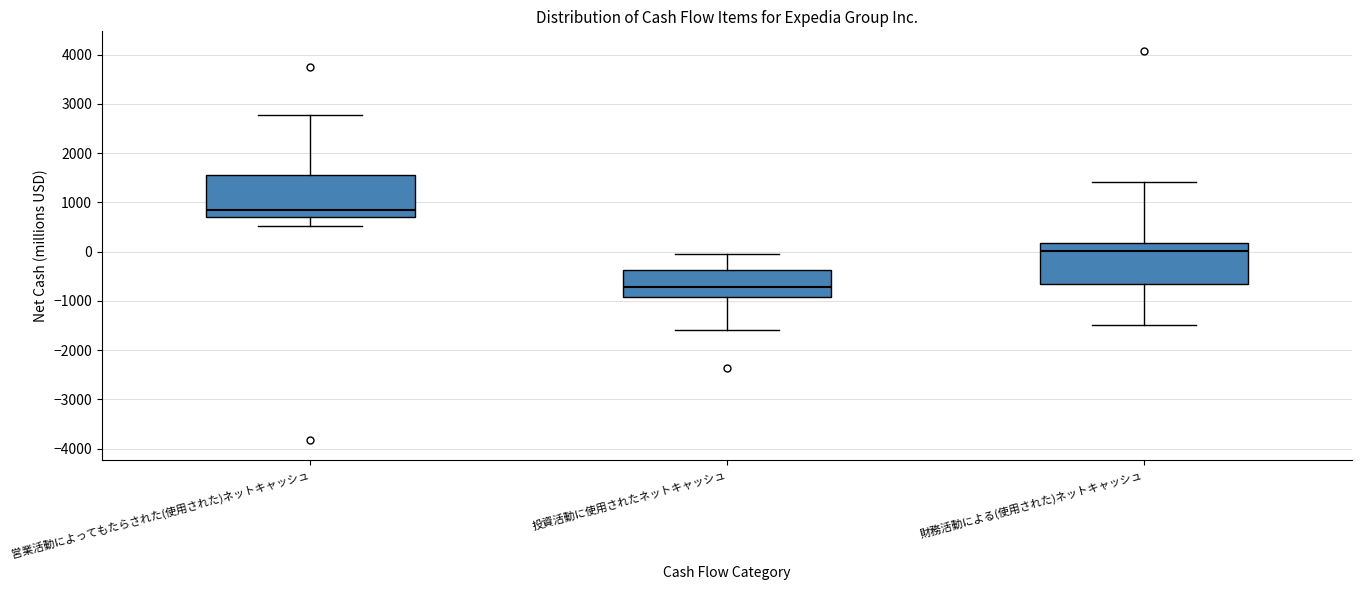

Reading left to right, read every box against the y-axis: the position of its median line, the range the box covers, and the ends of its whiskers. The values are not printed on the chart, so give them approximately, as read against the axis.

営業活動によってもたらされた(使用された)ネットキャッシュ: median 900, box 700 to 1600, whiskers 500 to 2800
投資活動に使用されたネットキャッシュ: median -700, box -900 to -400, whiskers -1600 to 0
財務活動による(使用された)ネットキャッシュ: median 0, box -700 to 200, whiskers -1500 to 1400